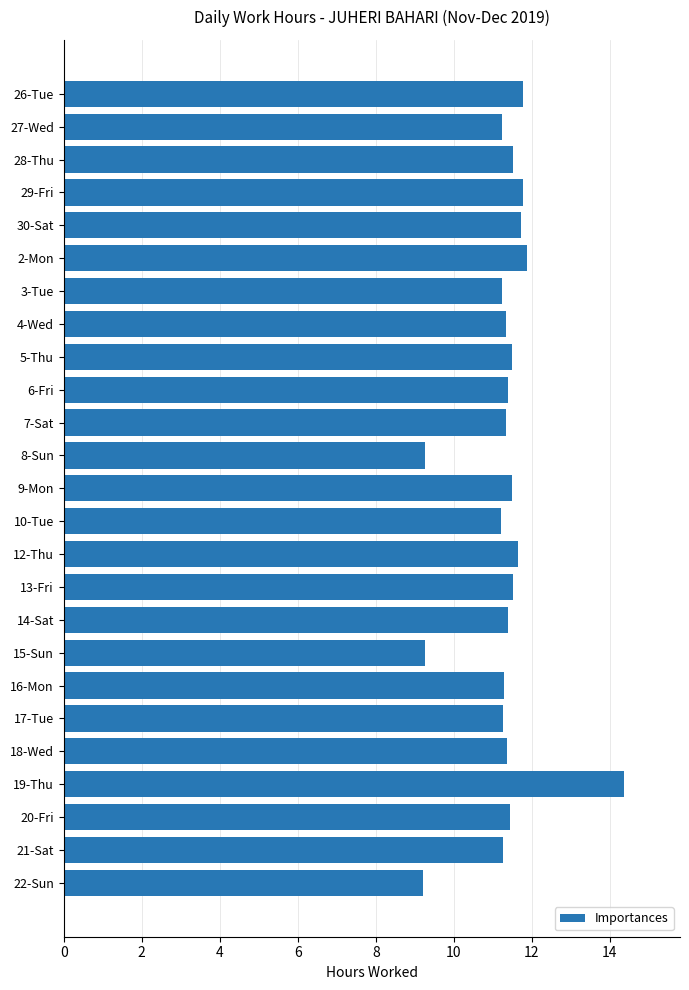

Is it true that the value at 30-Sat is 11.7?

True